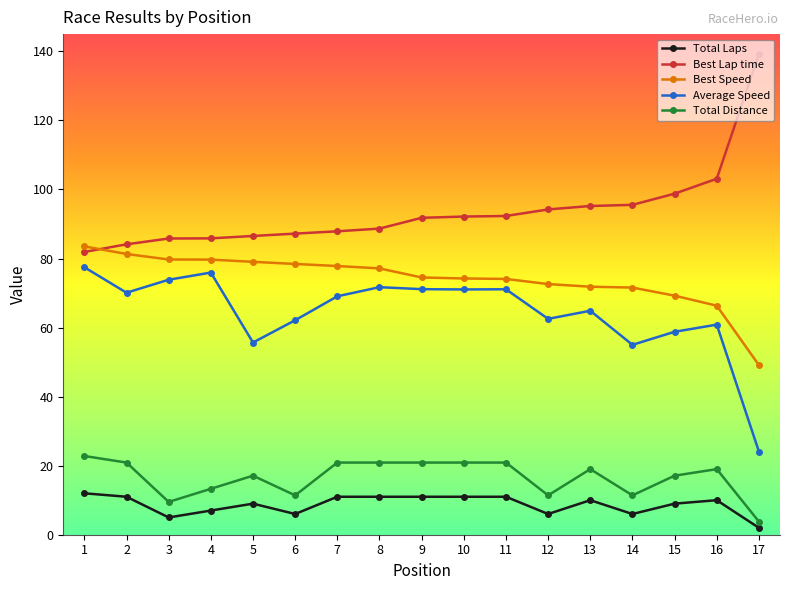

True or false: Best Speed and Total Laps intersect in this chart.

False